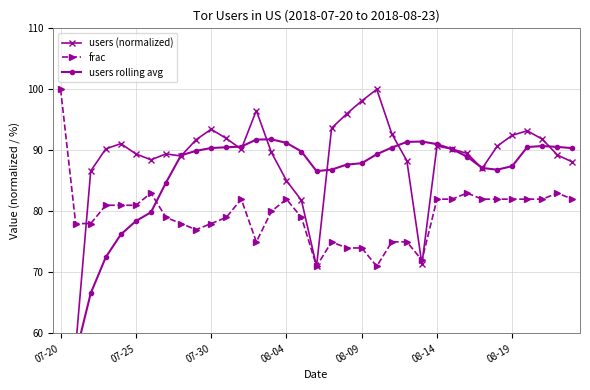

Between 7 and 34, which series saw the biggest shift?

users rolling avg